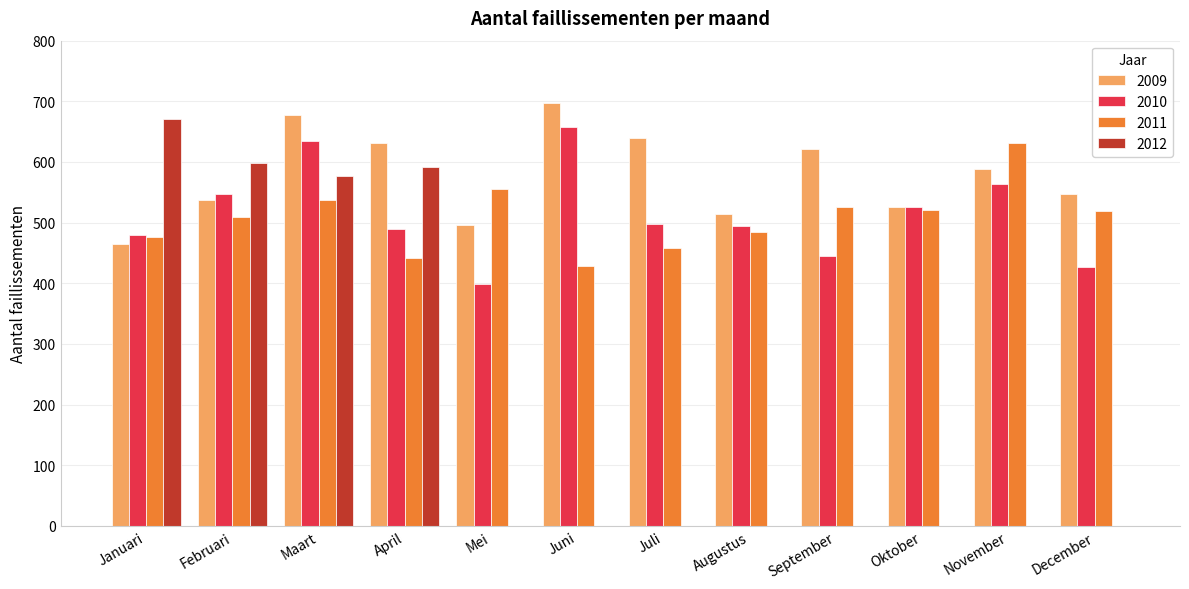

What is the sum of all 2010 values?

6161